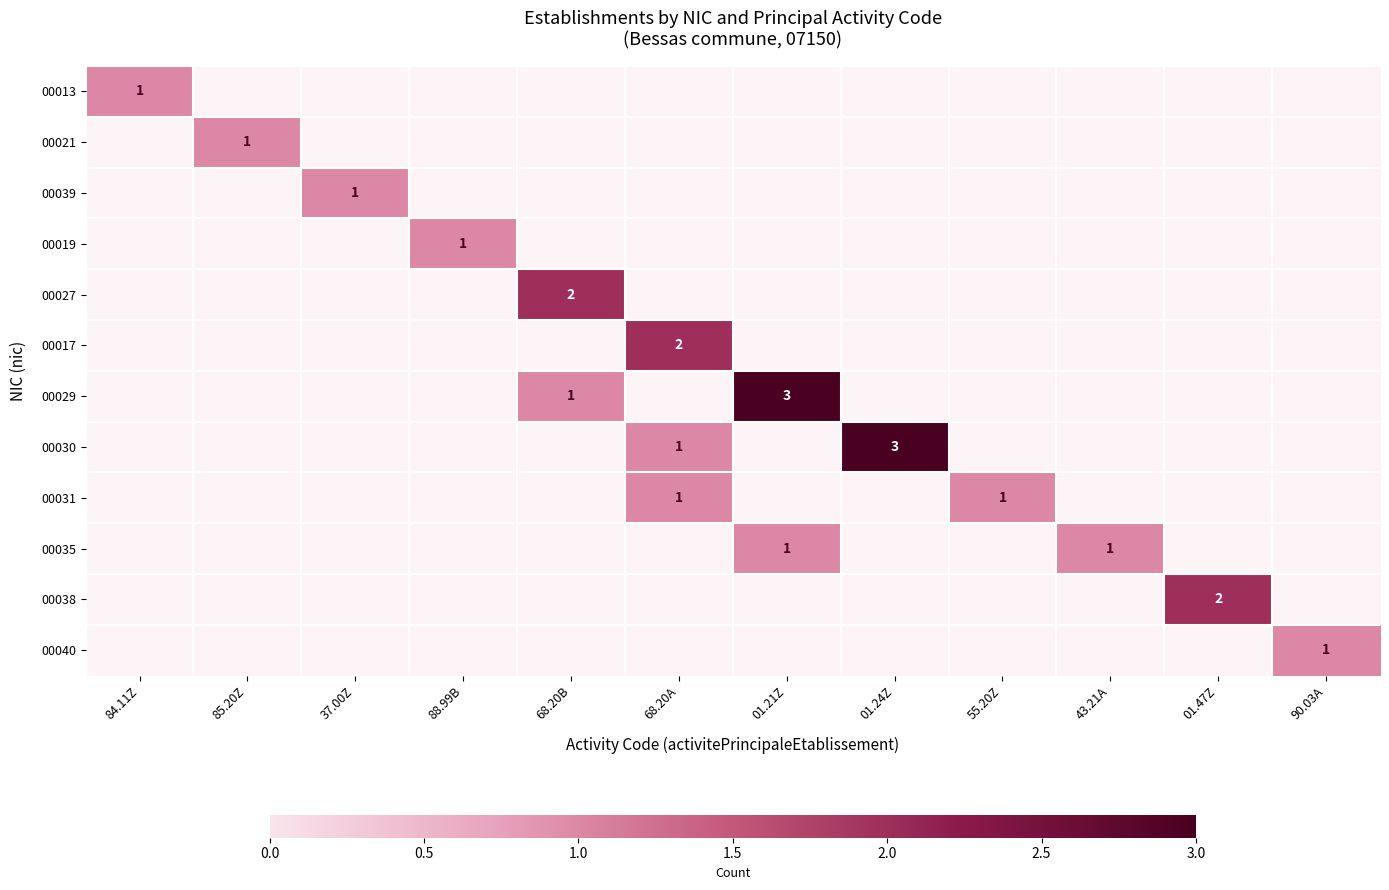

True or false: 00031 has a value of 1 at 68.20A.

True